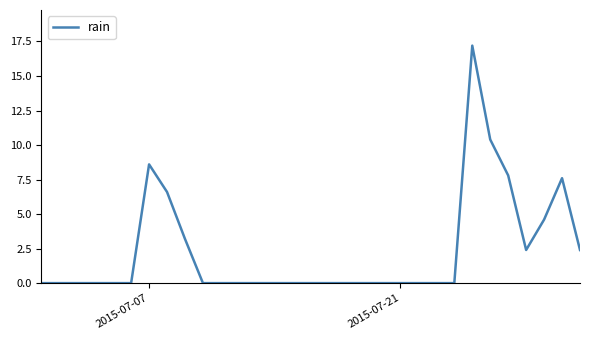

What is the difference between the maximum and minimum values?

17.2